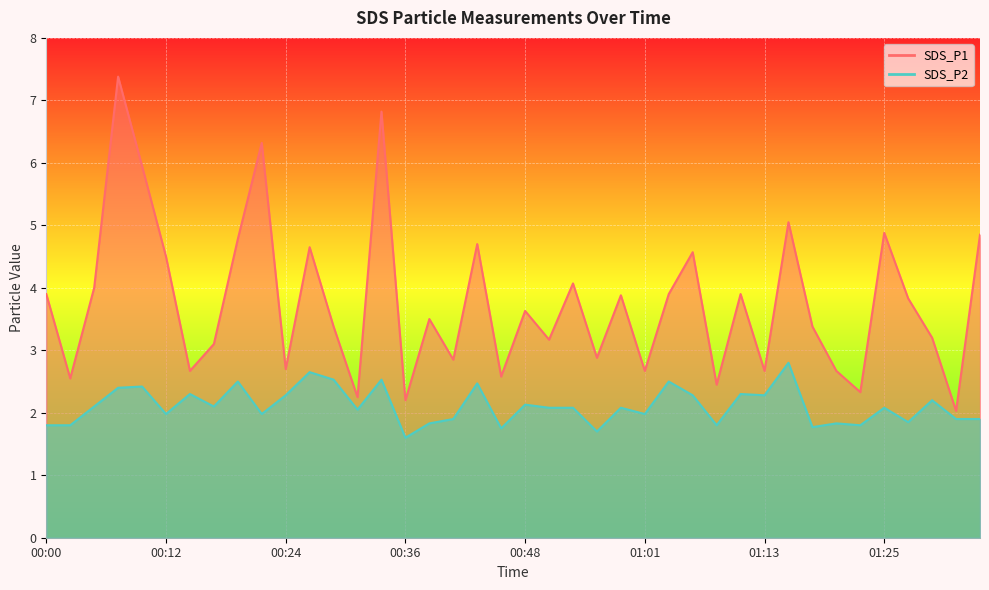

At 00:51, list the series in order from smallest to largest.

SDS_P2, SDS_P1